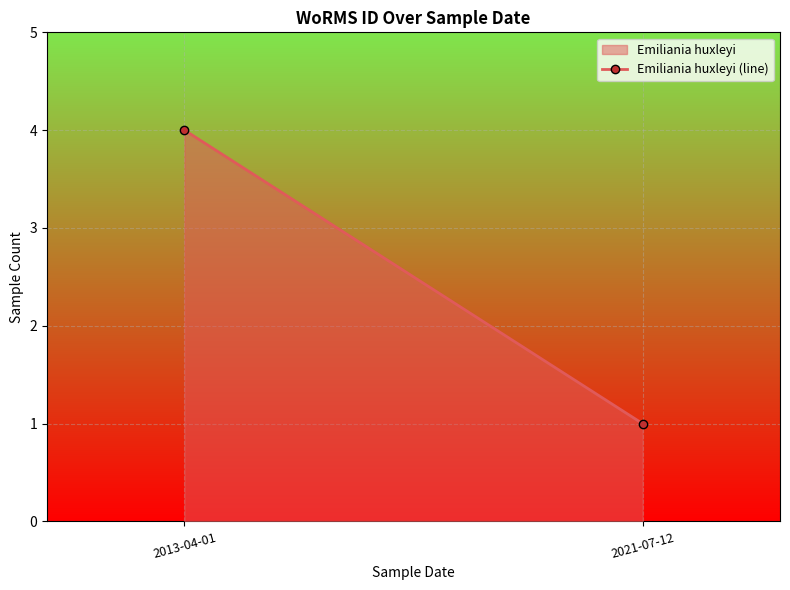

Which label corresponds to the smallest value in the chart?

2021-07-12